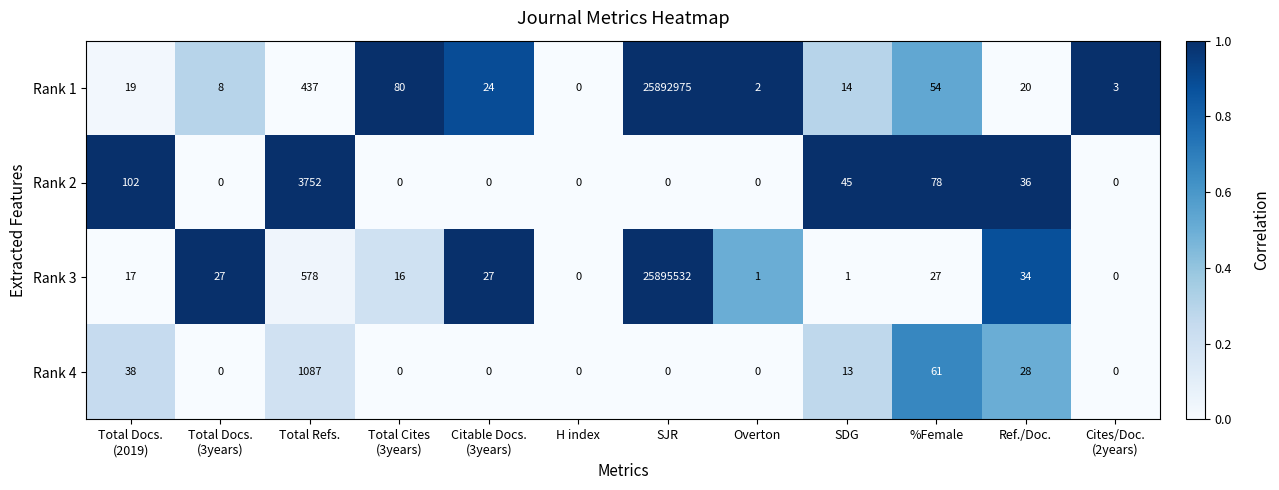

The value of Rank 2 at %Female is 52. True or false?

False